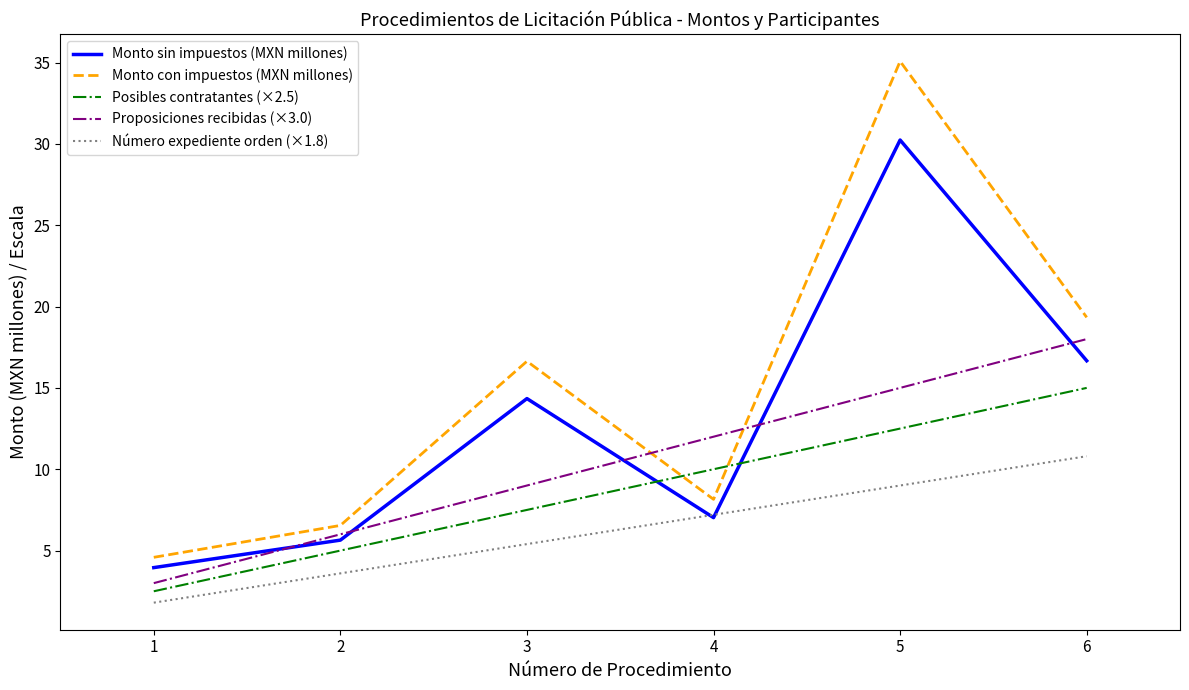

Where is Proposiciones recibidas (×3.0) nearest to the value 10?

3